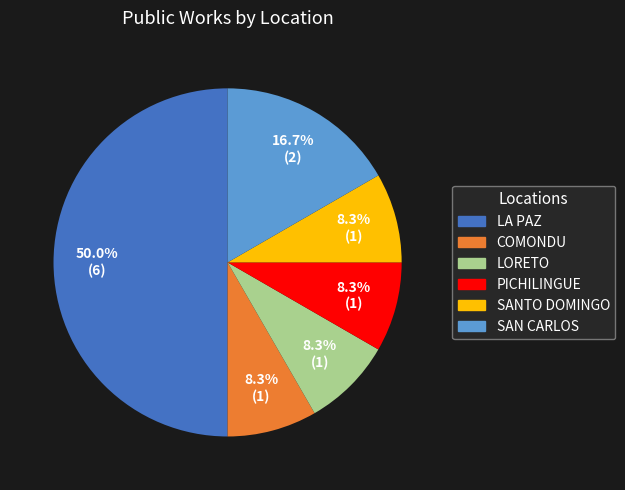

To the nearest percent, what percentage of the pie is LORETO?

8%